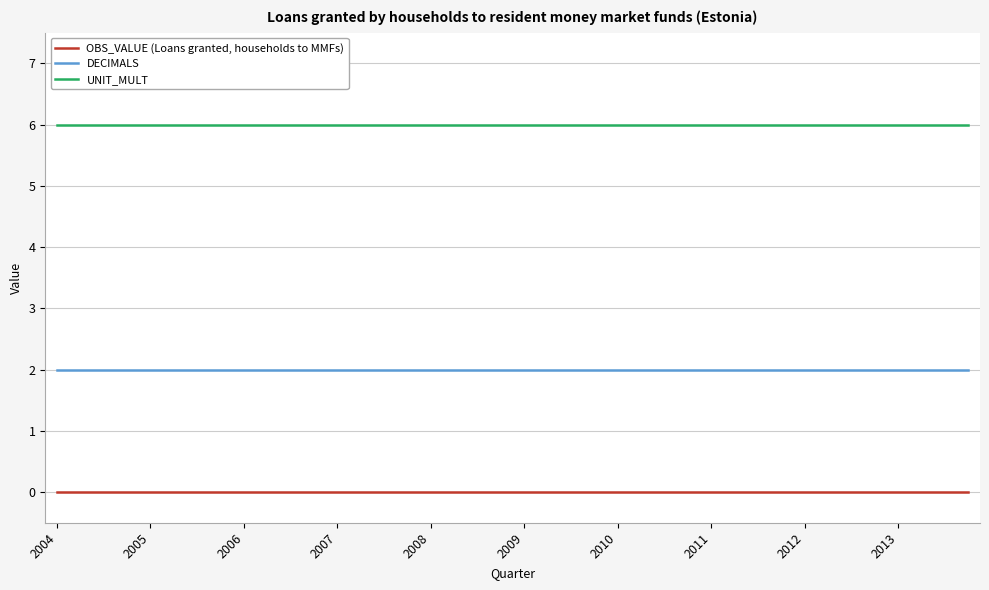

Reading left to right, transcribe all the data shown in this chart.

OBS_VALUE (Loans granted, households to MMFs): 0	0	0	0	0	0	0	0	0	0	0	0	0	0	0	0	0	0	0	0	0	0	0	0	0	0	0	0	0	0	0	0	0	0	0	0	0	0	0	0
DECIMALS: 2	2	2	2	2	2	2	2	2	2	2	2	2	2	2	2	2	2	2	2	2	2	2	2	2	2	2	2	2	2	2	2	2	2	2	2	2	2	2	2
UNIT_MULT: 6	6	6	6	6	6	6	6	6	6	6	6	6	6	6	6	6	6	6	6	6	6	6	6	6	6	6	6	6	6	6	6	6	6	6	6	6	6	6	6